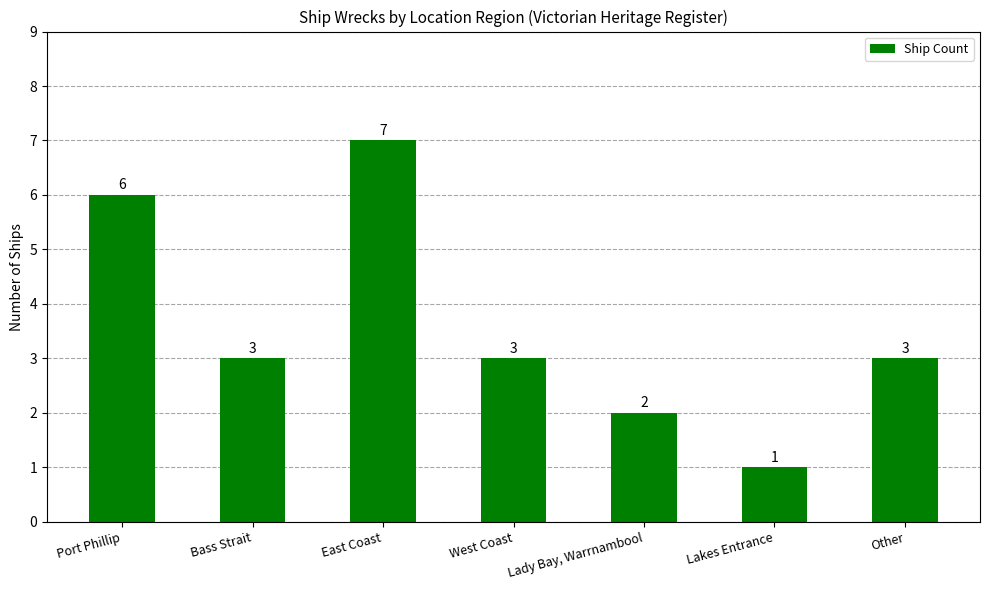

What is the ratio of the value at Lady Bay, Warrnambool to the value at Bass Strait?

0.7